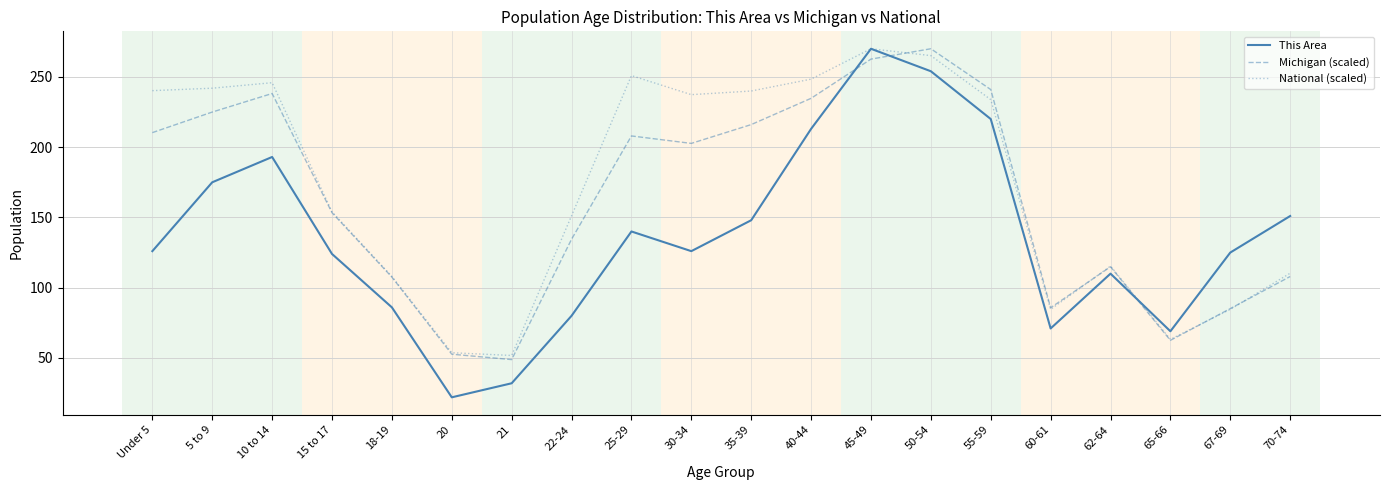

Which series has the widest spread of values?

This Area